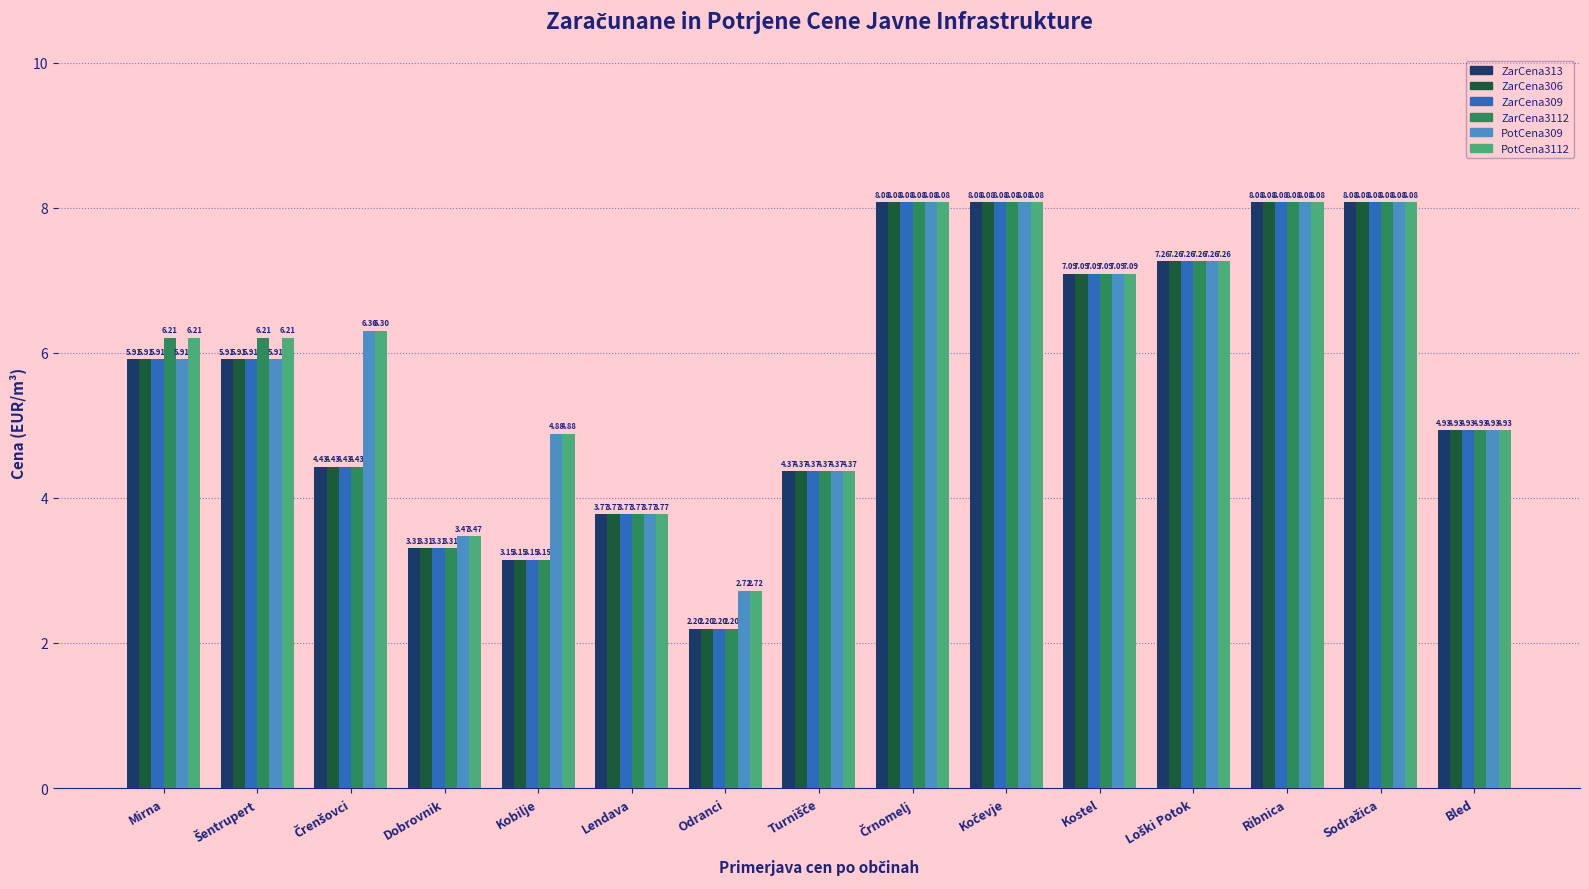

What is the difference between the highest and lowest values at Mirna?

0.3